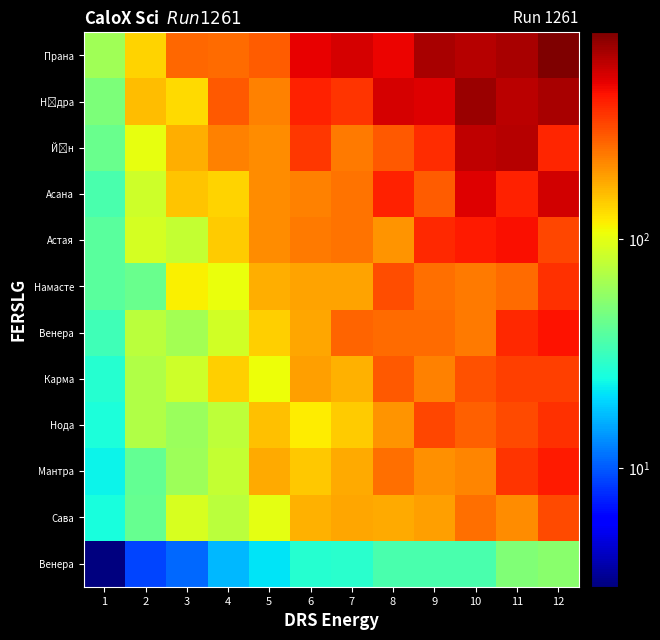

List the labels in order of row_8 value, smallest first.

1, 2, 4, 3, 5, 6, 7, 9, 11, 8, 10, 12